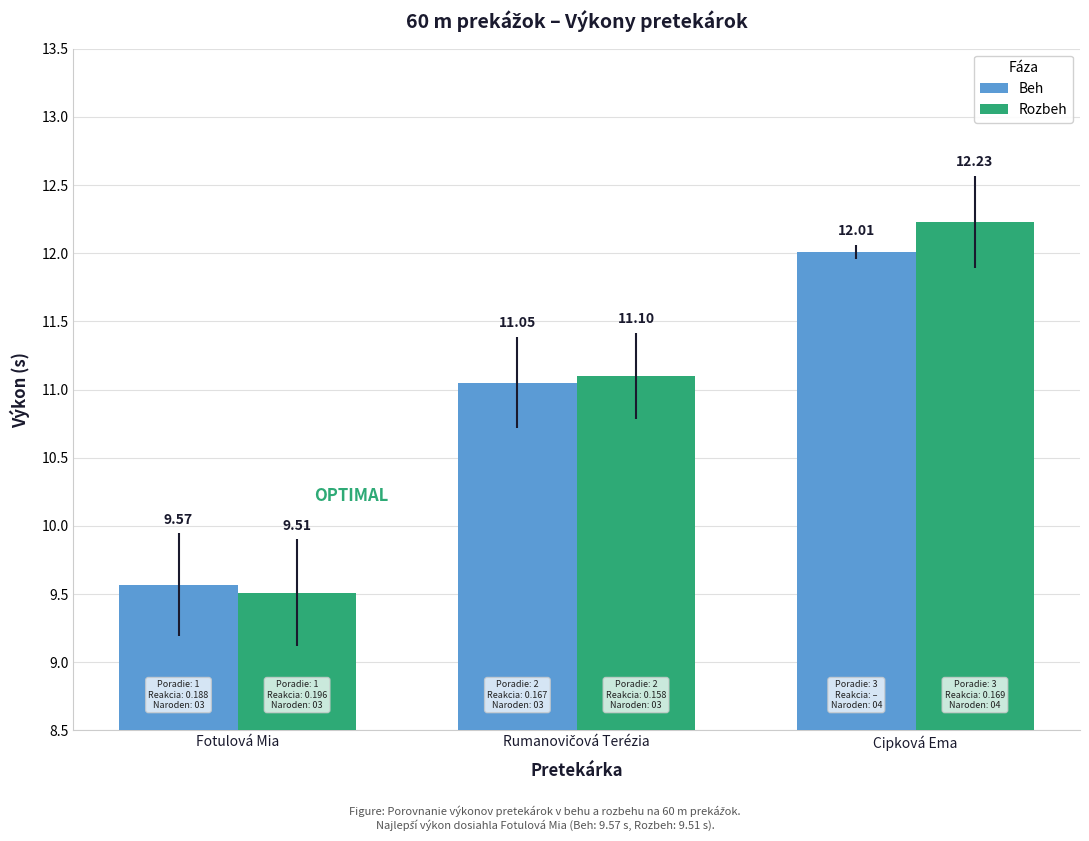

What is the sum of all Beh values?

32.6